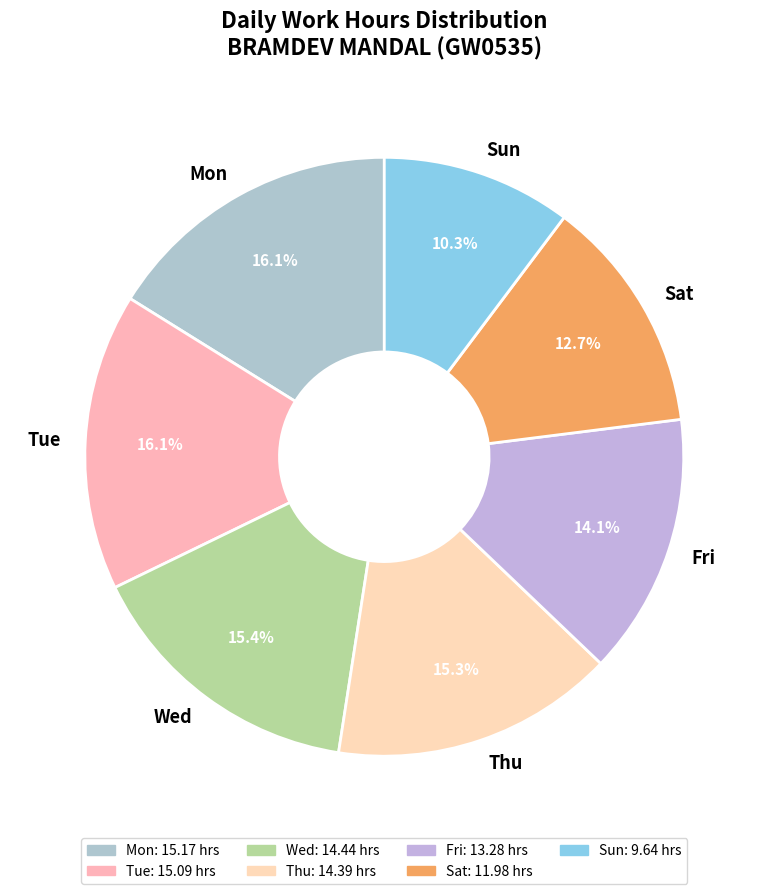

How many segments does this pie chart have?

7